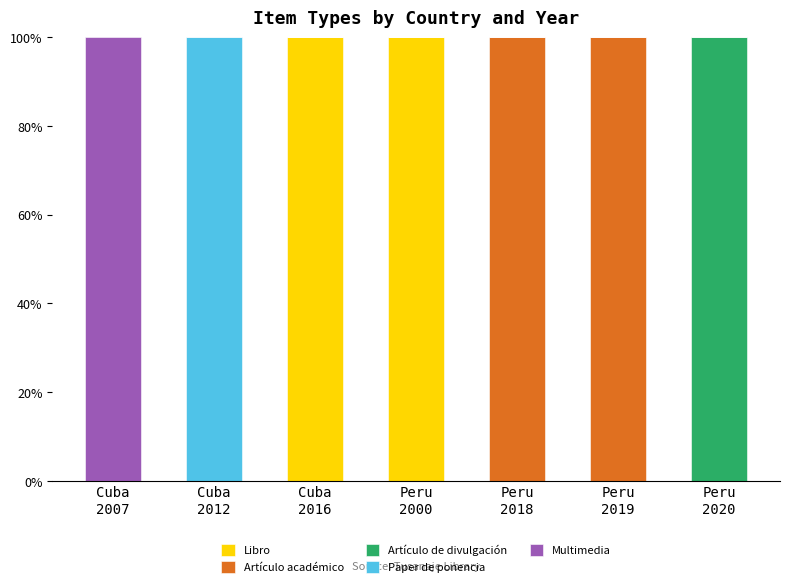

What is the sum of all Libro values?

200